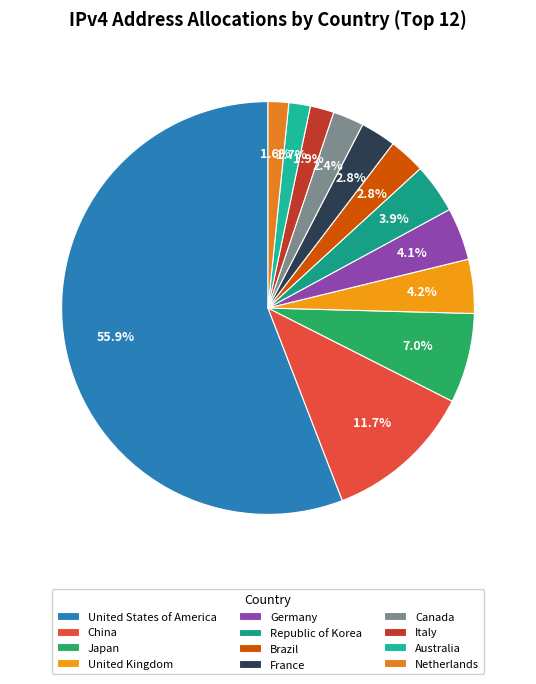

Is it true that Australia is 2% of the pie?

True